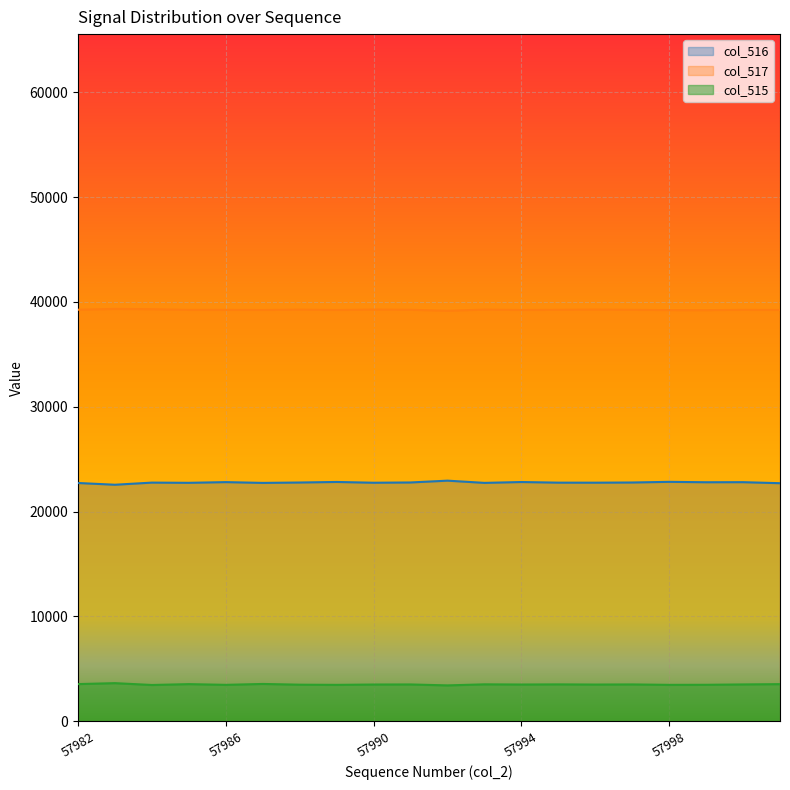

Rank the series by their average value, from lowest to highest.

col_515, col_516, col_517